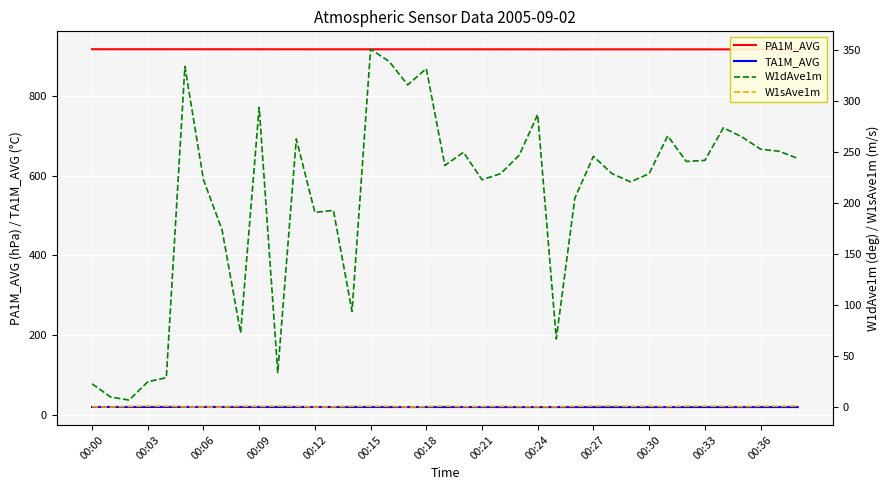

What is the minimum value shown in the chart?

0.2